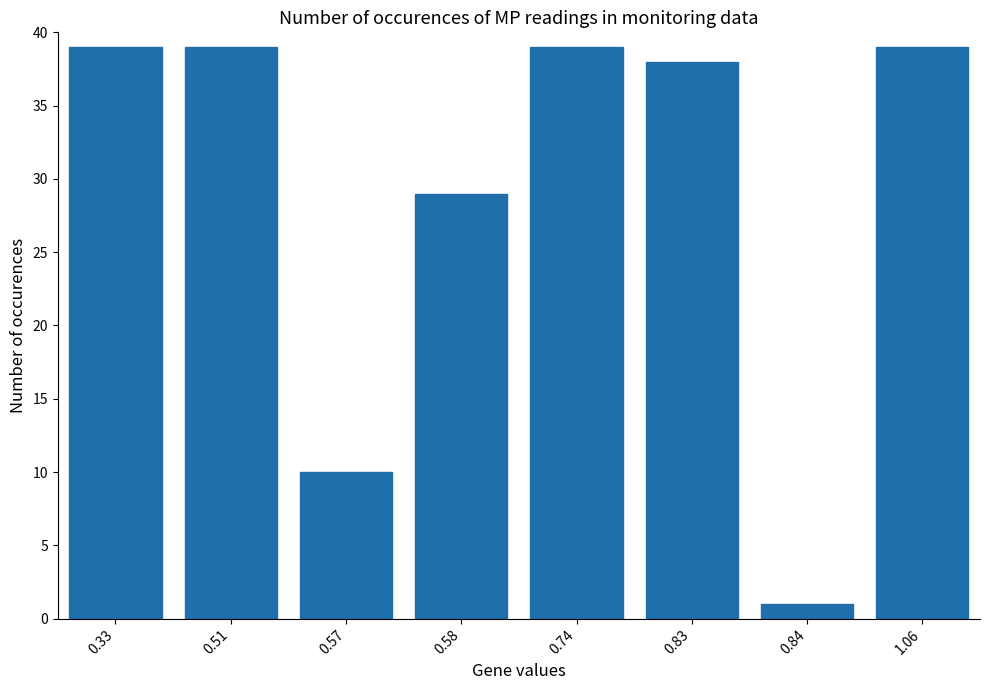

What is the maximum value shown in the chart?

39